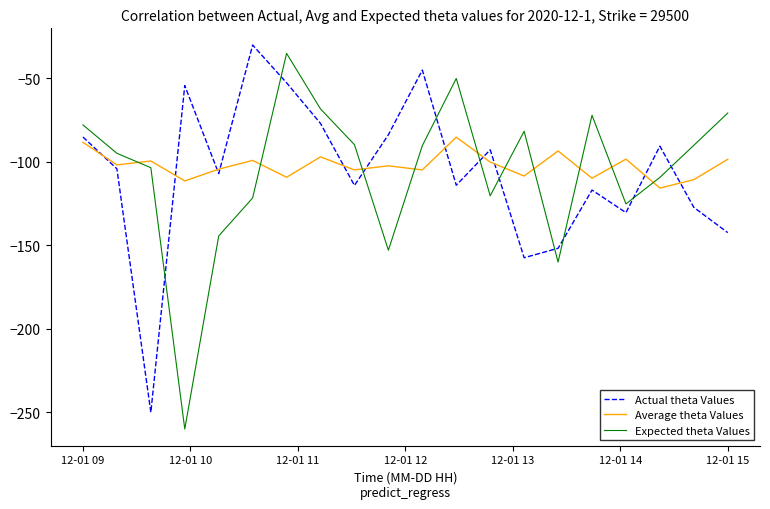

Does the chart display data point markers on the line(s)?

No